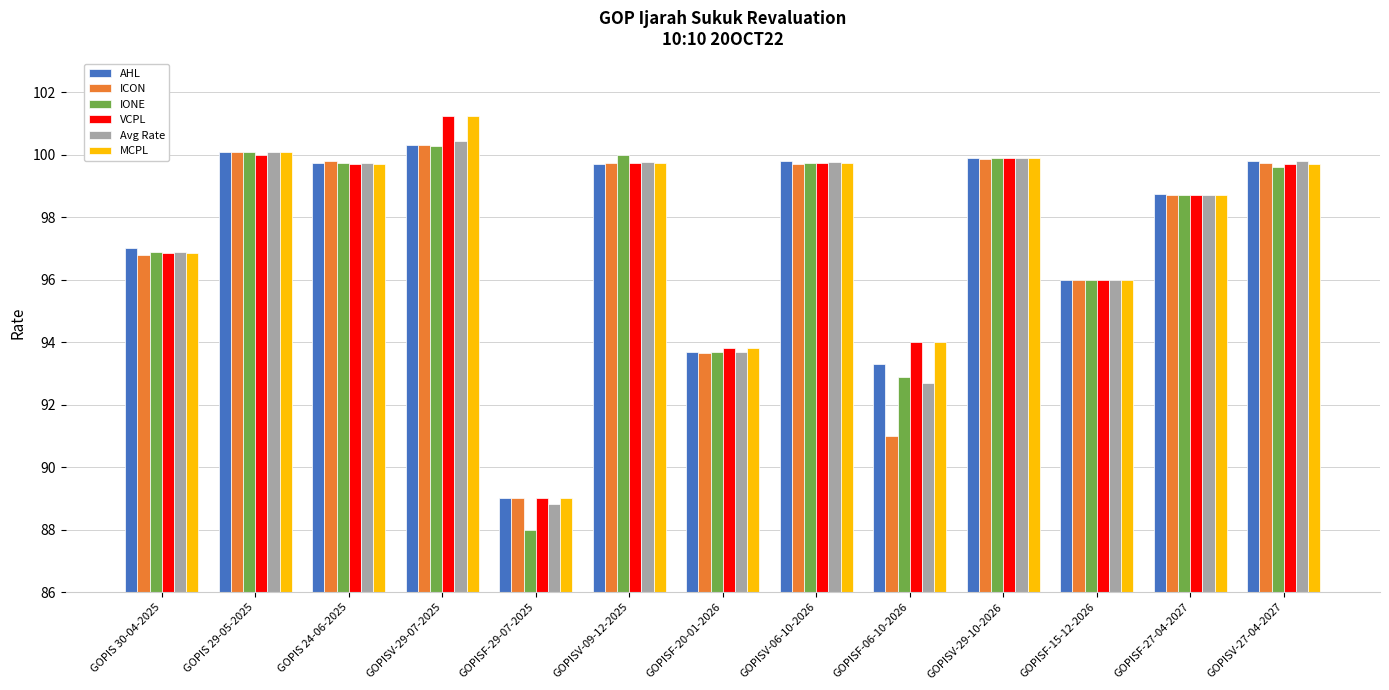

Which category has the highest value in the VCPL series?

GOPISV-29-07-2025